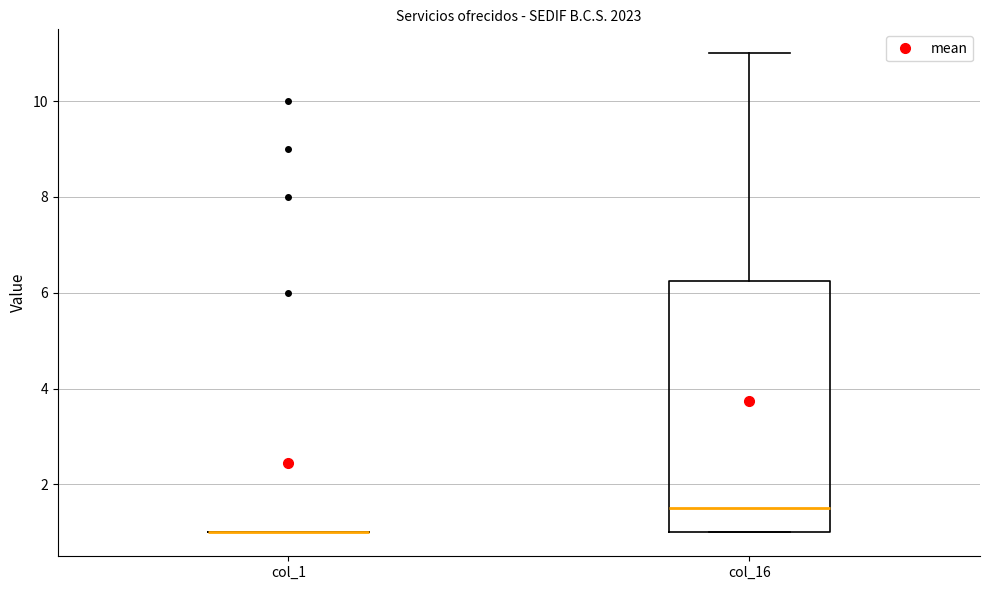

Comparing the boxes themselves (not the whiskers), which one is the tallest?

col_16